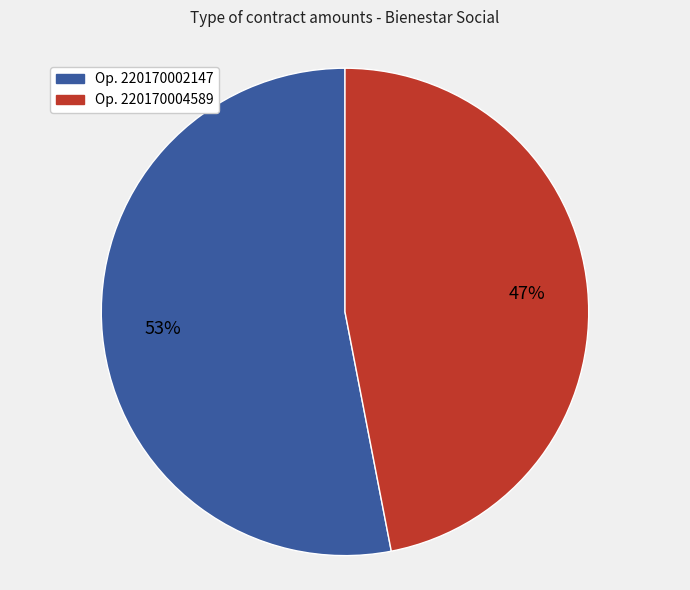

Approximately how many times larger is the value at Op. 220170002147 compared to Op. 220170004589?

1.1